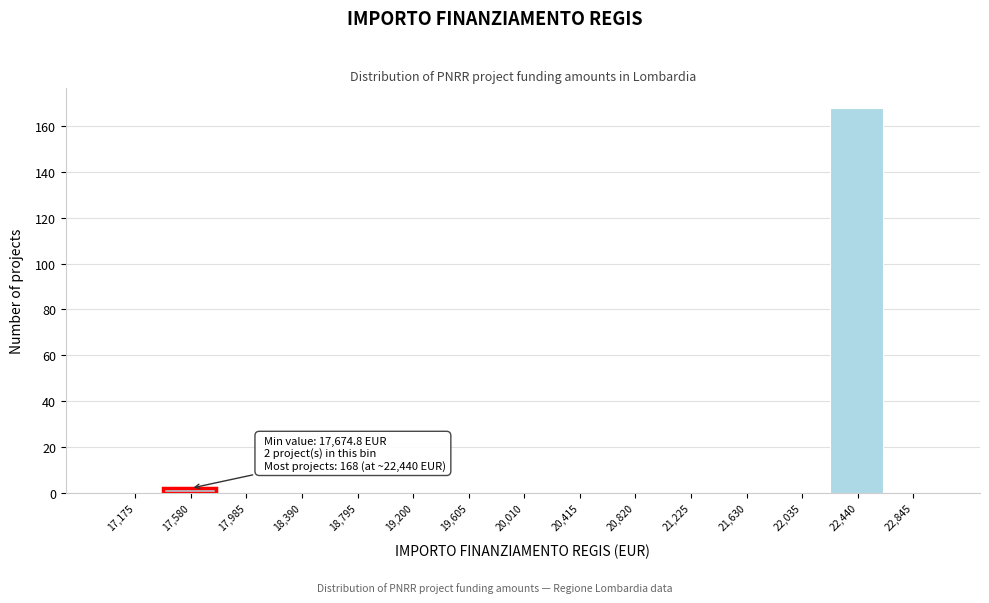

Reading right to left, list all the values displayed in this chart.

22,845=0	22,440=168	22,035=0	21,630=0	21,225=0	20,820=0	20,415=0	20,010=0	19,605=0	19,200=0	18,795=0	18,390=0	17,985=0	17,580=2	17,175=0